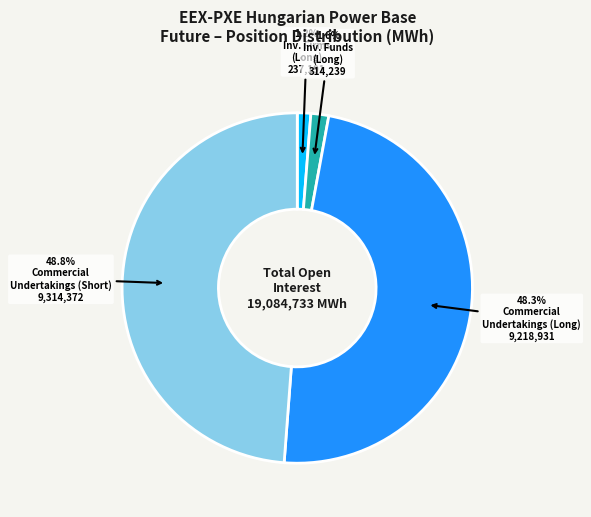

Does any single category account for the majority?

No